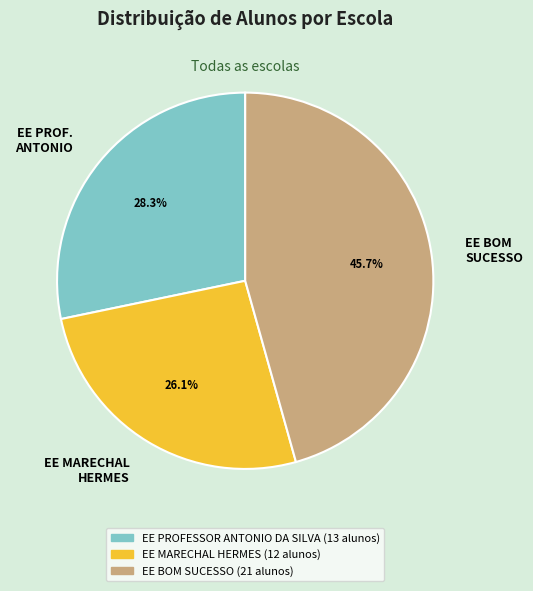

Which slice is the smallest?

EE MARECHAL HERMES